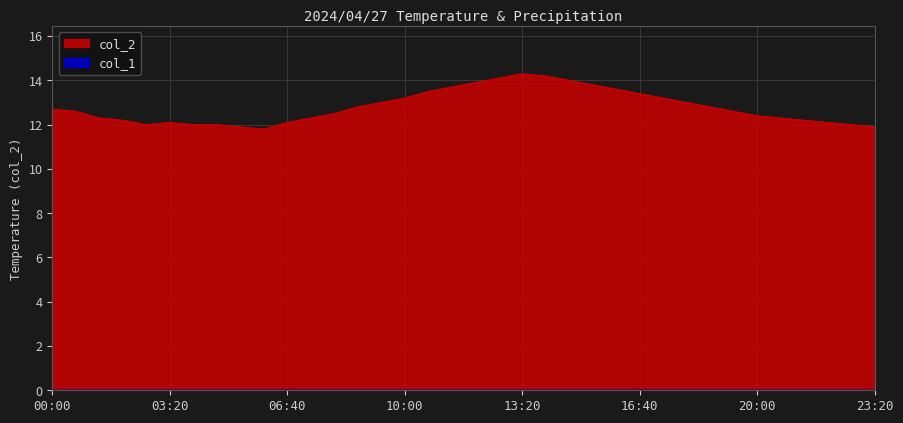

At which category does the data reach its first local peak?

03:20